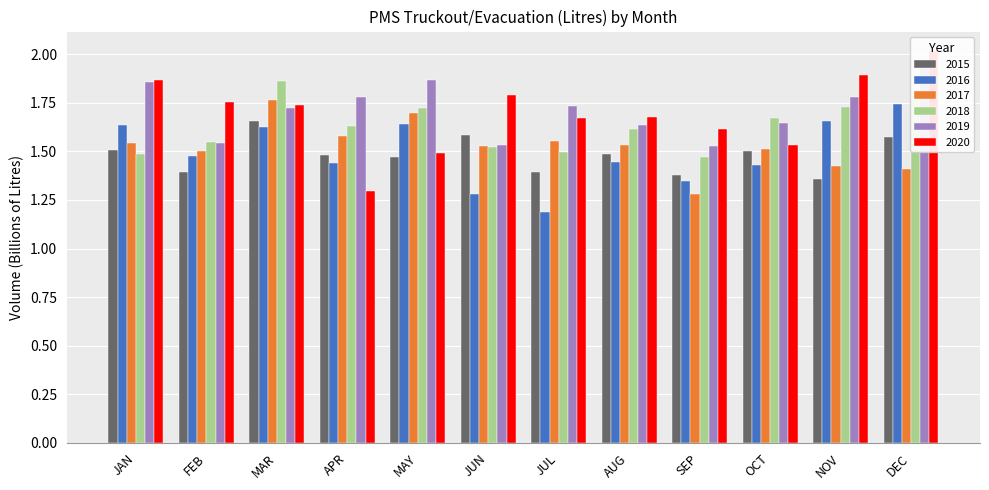

Reading right to left, list all the values displayed in this chart.

2015: DEC=1.6	NOV=1.4	OCT=1.5	SEP=1.4	AUG=1.5	JUL=1.4	JUN=1.6	MAY=1.5	APR=1.5	MAR=1.7	FEB=1.4	JAN=1.5
2016: DEC=1.7	NOV=1.7	OCT=1.4	SEP=1.3	AUG=1.4	JUL=1.2	JUN=1.3	MAY=1.6	APR=1.4	MAR=1.6	FEB=1.5	JAN=1.6
2017: DEC=1.4	NOV=1.4	OCT=1.5	SEP=1.3	AUG=1.5	JUL=1.6	JUN=1.5	MAY=1.7	APR=1.6	MAR=1.8	FEB=1.5	JAN=1.5
2018: DEC=1.8	NOV=1.7	OCT=1.7	SEP=1.5	AUG=1.6	JUL=1.5	JUN=1.5	MAY=1.7	APR=1.6	MAR=1.9	FEB=1.5	JAN=1.5
2019: DEC=2.0	NOV=1.8	OCT=1.6	SEP=1.5	AUG=1.6	JUL=1.7	JUN=1.5	MAY=1.9	APR=1.8	MAR=1.7	FEB=1.5	JAN=1.9
2020: DEC=2.0	NOV=1.9	OCT=1.5	SEP=1.6	AUG=1.7	JUL=1.7	JUN=1.8	MAY=1.5	APR=1.3	MAR=1.7	FEB=1.8	JAN=1.9